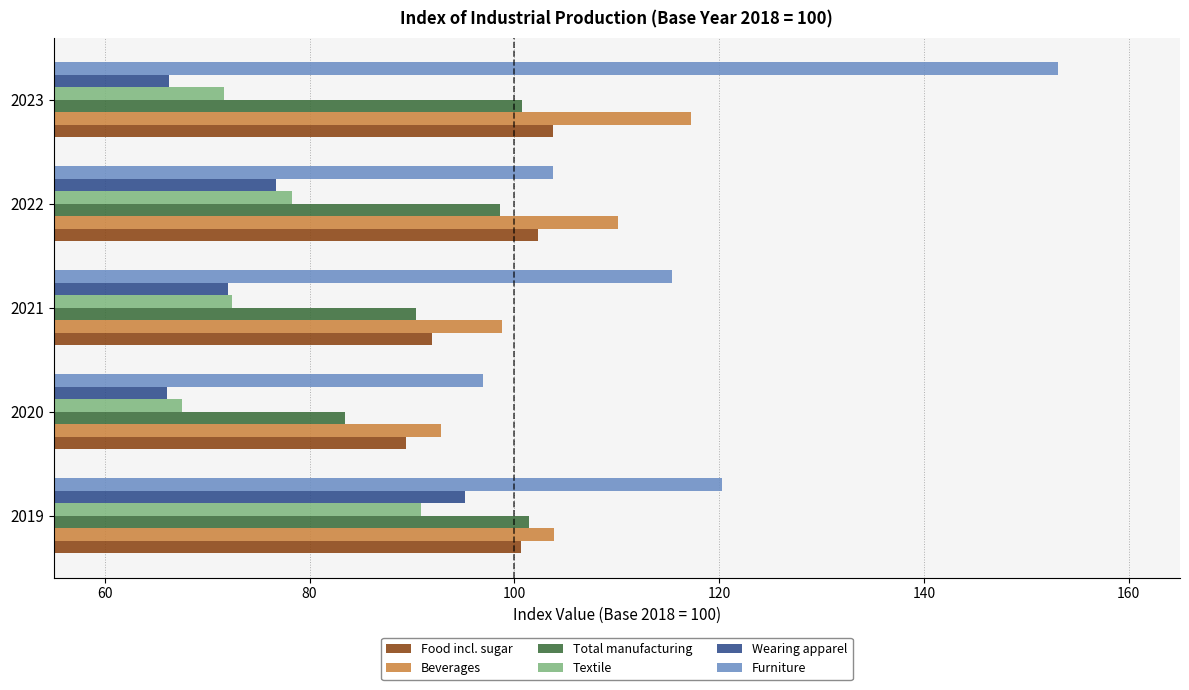

What is the approximate value of Furniture at 2021?

115.4